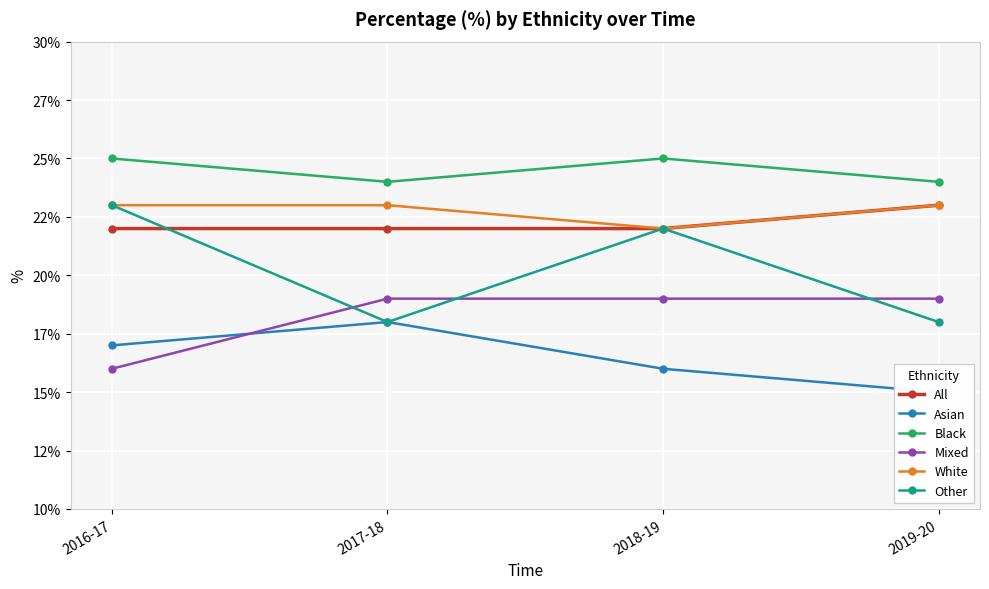

Which label corresponds to the smallest value in the chart?

2019-20